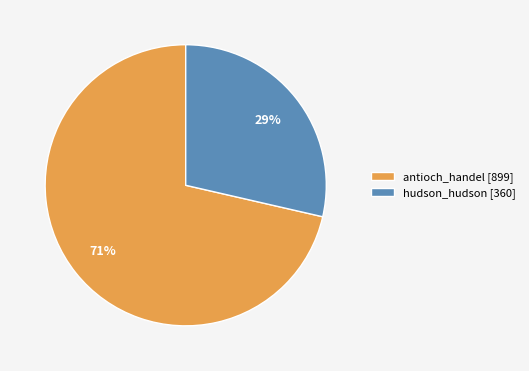

Is there any slice that represents more than half of the pie?

Yes